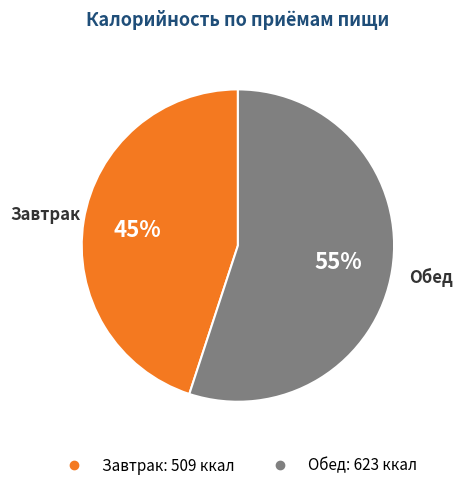

Rank the categories by value from lowest to highest.

Завтрак, Обед